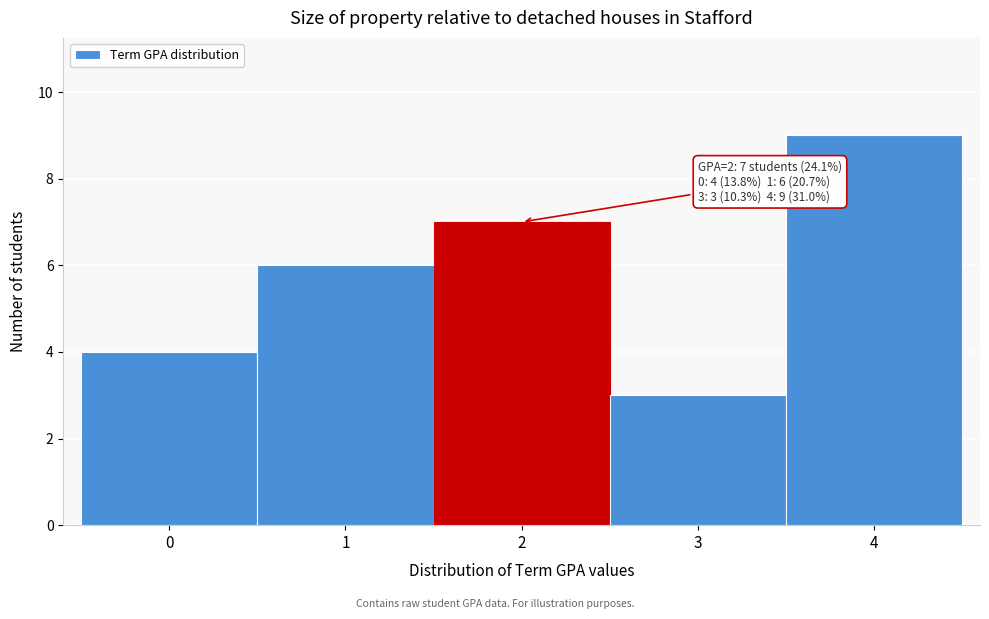

Which range on the x-axis has the tallest bar?

3.5 to 4.5